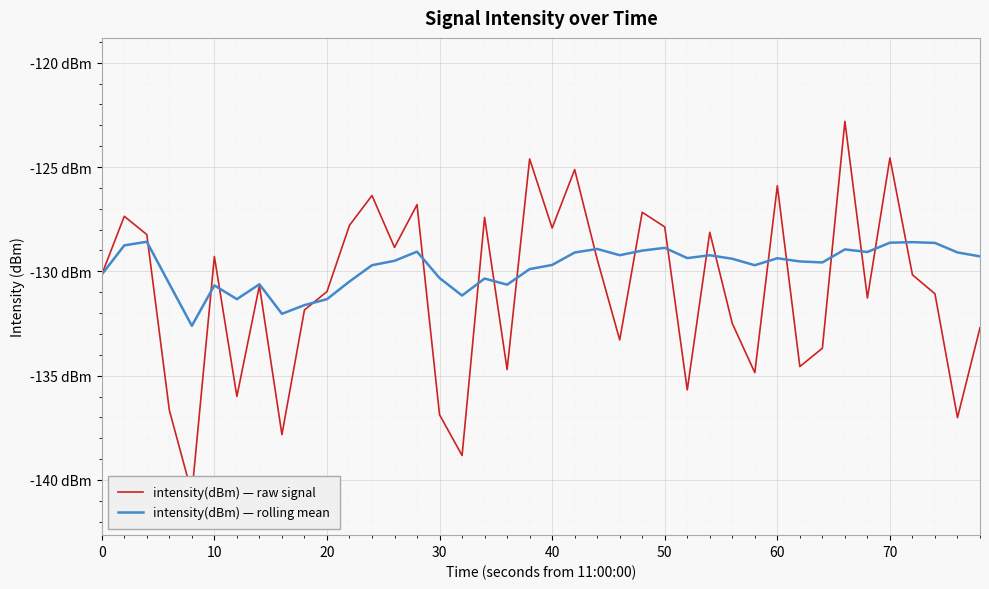

How many data points in intensity(dBm) — rolling mean are above -129?

8